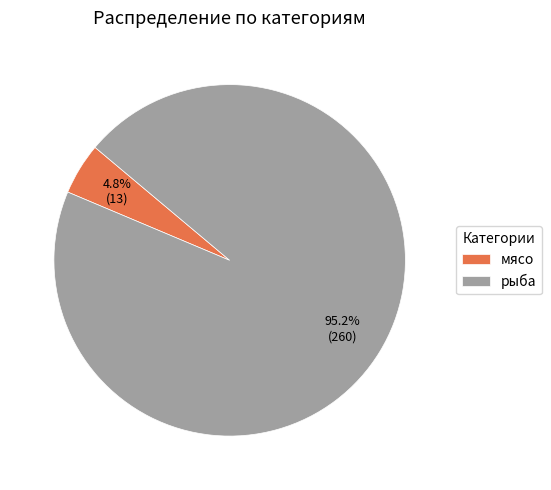

Between рыба and мясо, which is larger?

рыба